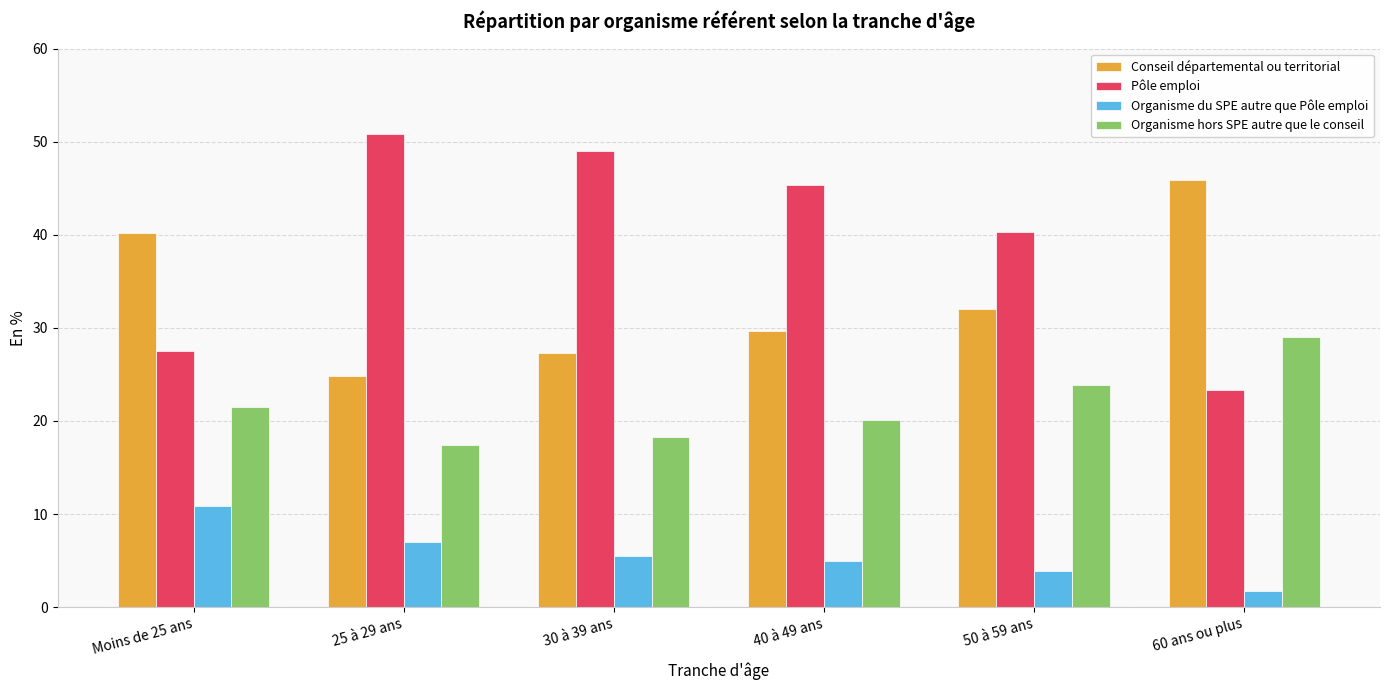

Reading left to right, extract all data points from this chart.

Conseil départemental ou territorial: 40.2	24.8	27.2	29.7	32.0	45.9
Pôle emploi: 27.5	50.8	49.0	45.3	40.3	23.3
Organisme du SPE autre que Pôle emploi: 10.8	7.0	5.5	4.9	3.9	1.8
Organisme hors SPE autre que le conseil: 21.5	17.4	18.3	20.1	23.8	29.0